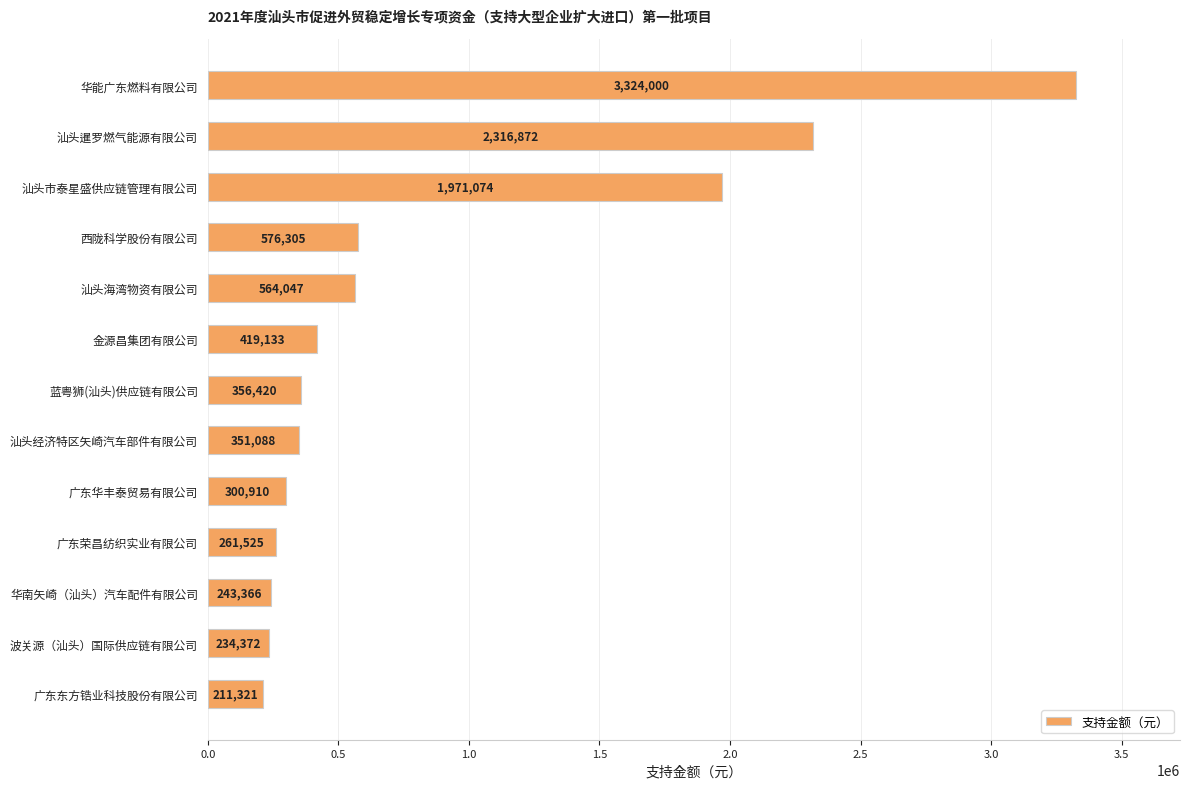

List the labels in order of value, smallest first.

广东东方锆业科技股份有限公司, 波关源（汕头）国际供应链有限公司, 华南矢崎（汕头）汽车配件有限公司, 广东荣昌纺织实业有限公司, 广东华丰泰贸易有限公司, 汕头经济特区矢崎汽车部件有限公司, 蓝粤狮(汕头)供应链有限公司, 金源昌集团有限公司, 汕头海湾物资有限公司, 西陇科学股份有限公司, 汕头市泰星盛供应链管理有限公司, 汕头暹罗燃气能源有限公司, 华能广东燃料有限公司